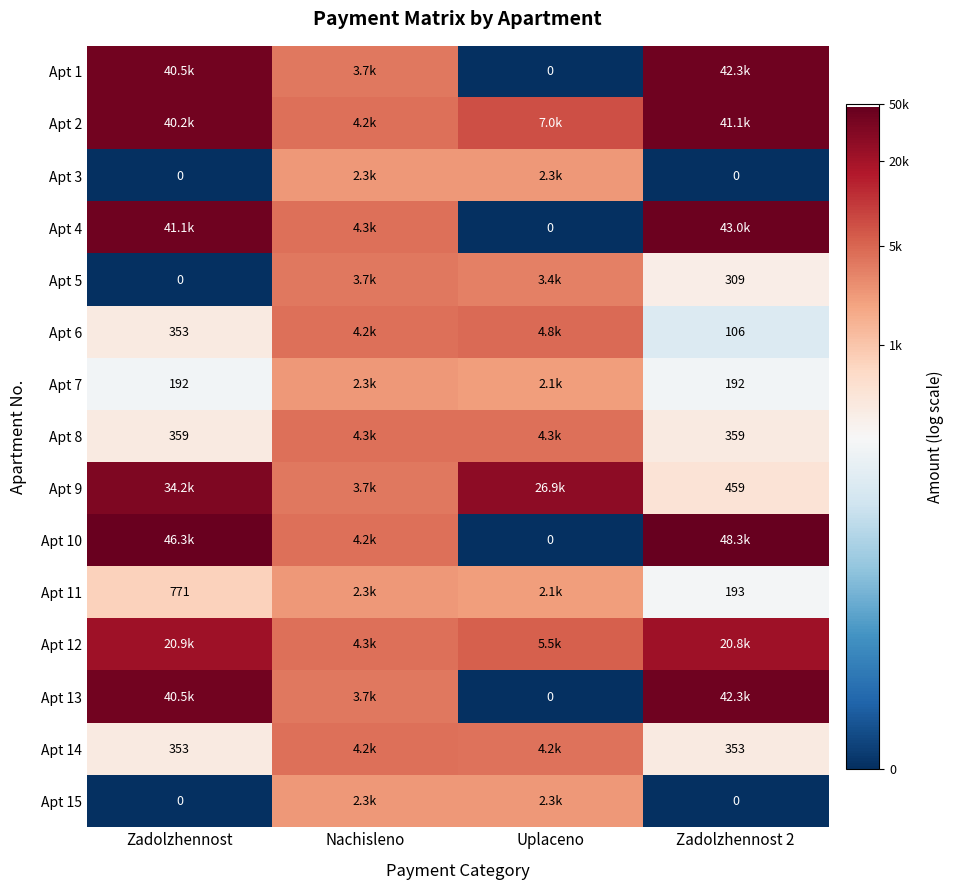

Is the value of Apt 8 at Nachisleno greater than the value of Apt 1 at Zadolzhennost 2?

No